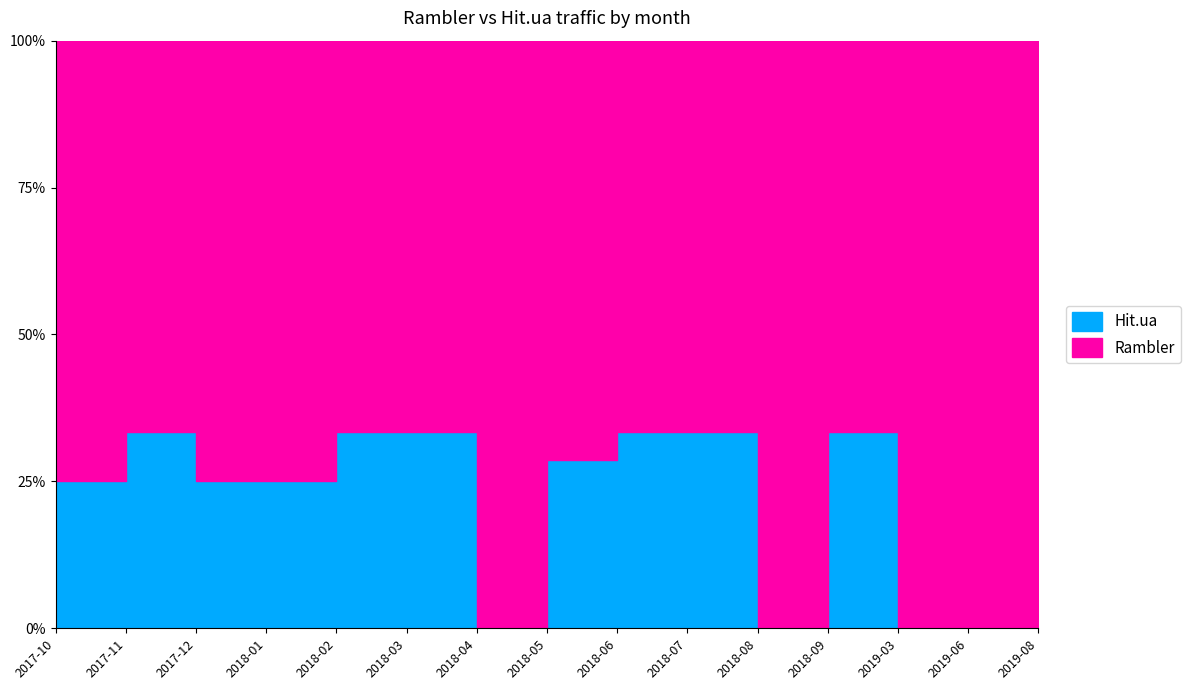

What is the spread (max minus min) of values at 2018-02?

1